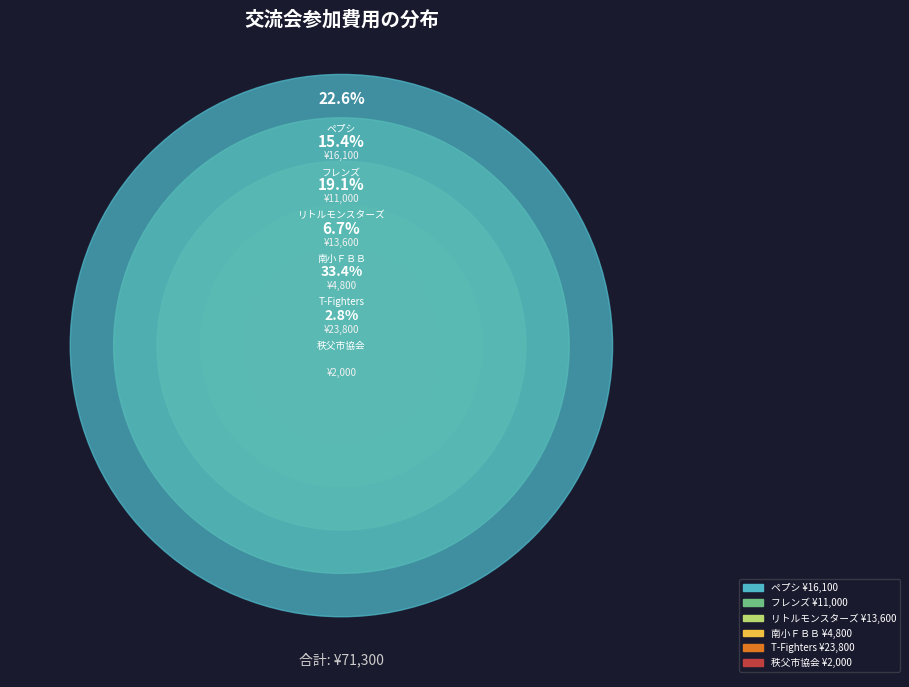

Which has a higher value, リトルモンスターズ or ペプシ?

ペプシ